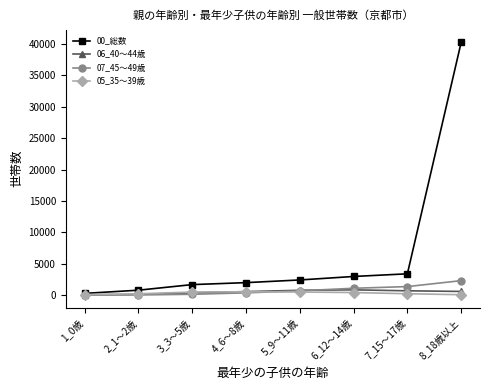

What is the greatest value displayed?

40276